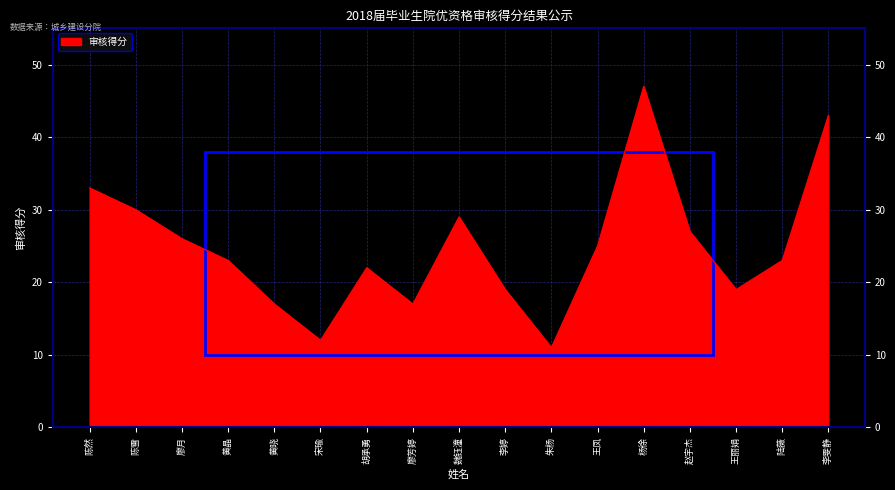

Which label corresponds to the smallest value in the chart?

朱杨